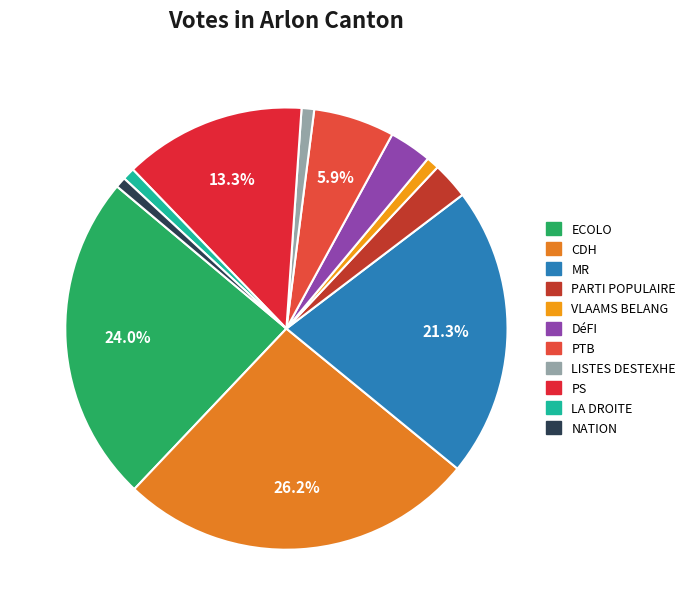

Is NATION the majority of the pie?

No